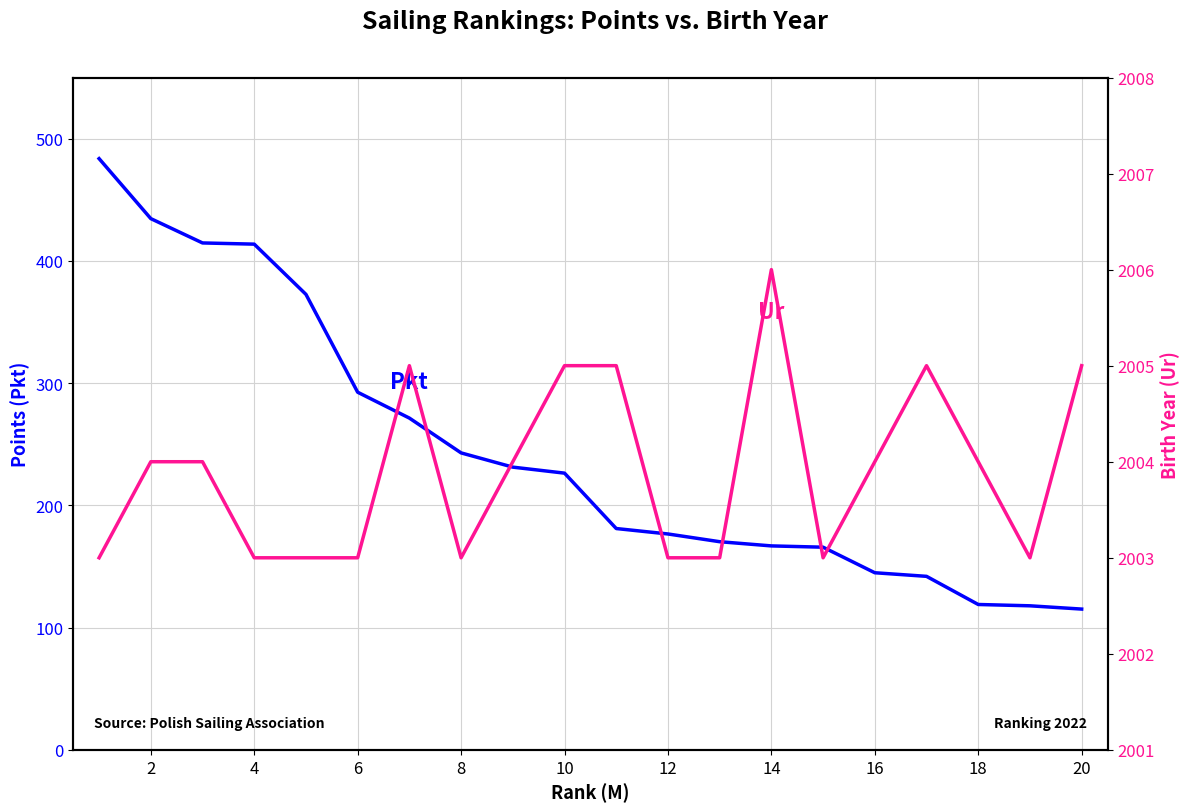

How many series are shown in this chart?

2